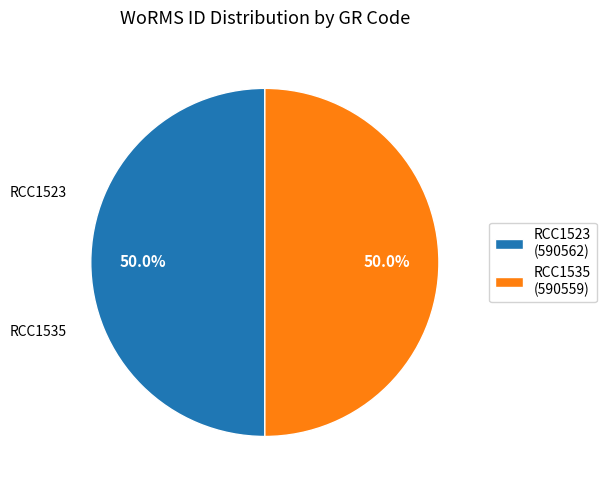

Is the sum of RCC1523 (590562) and RCC1535 (590559) greater than half?

Yes